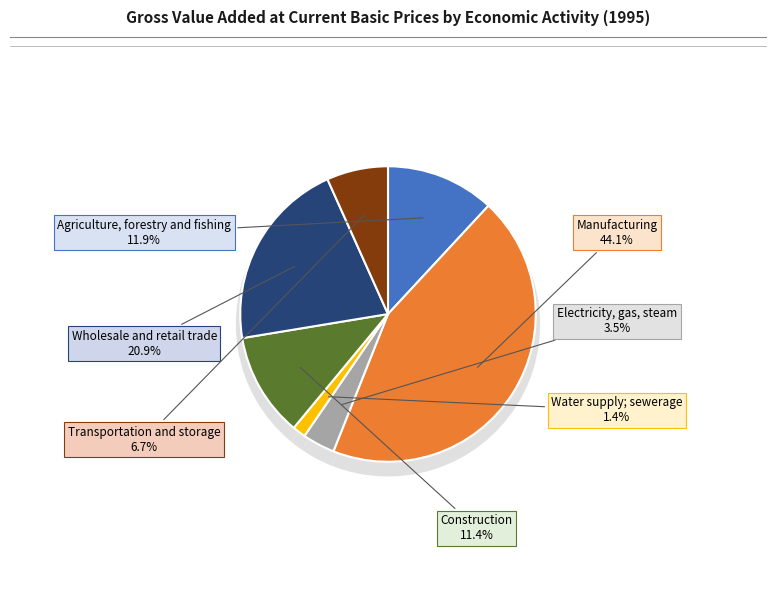

What is the ratio of the value at Wholesale and retail trade to the value at Manufacturing?

0.5